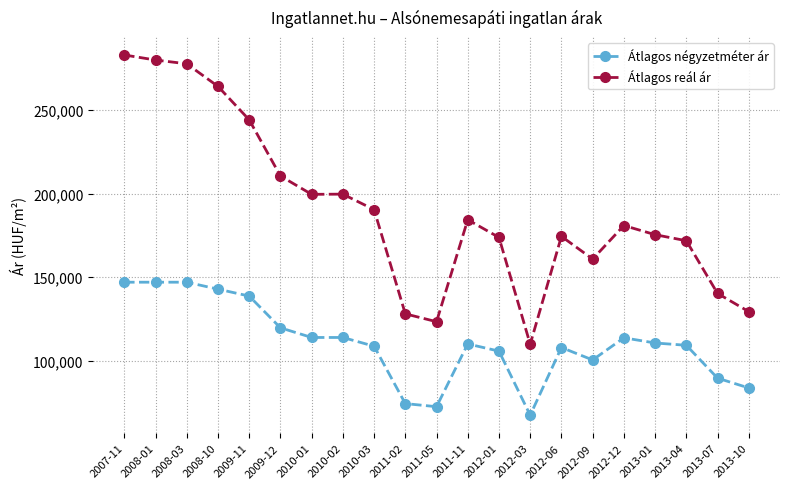

Which series has the largest range (max minus min)?

Átlagos reál ár